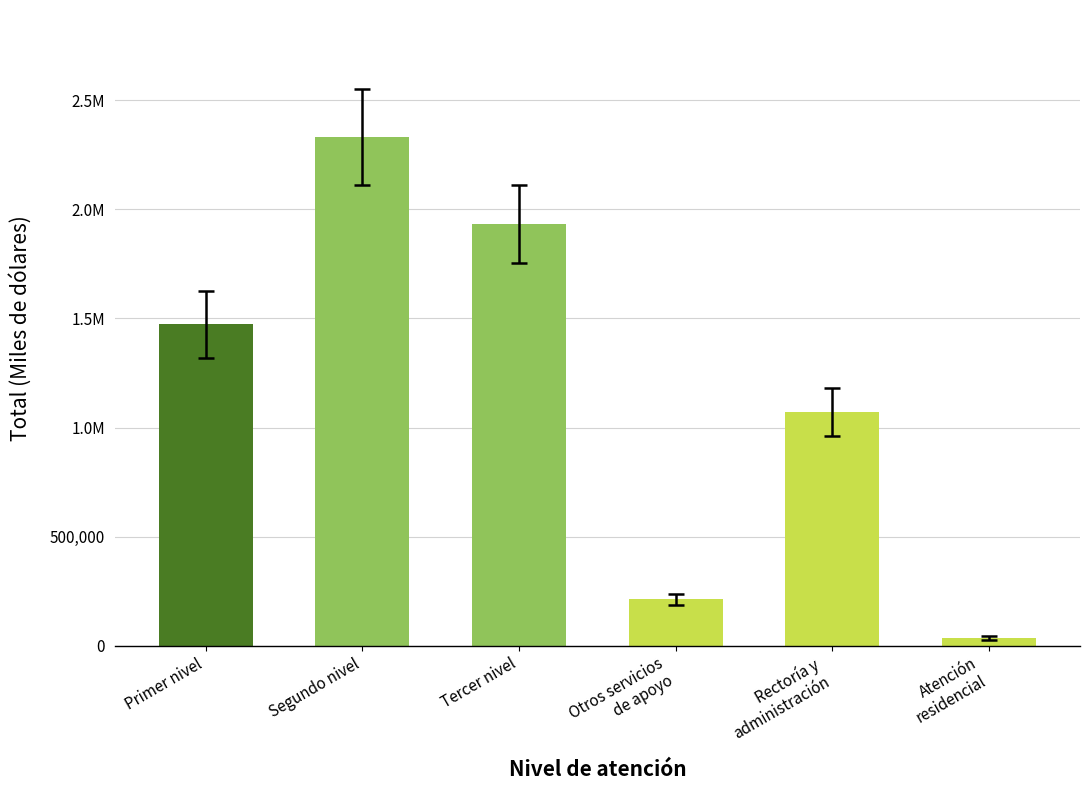

Between Otros servicios
de apoyo and Primer nivel, which is larger?

Primer nivel